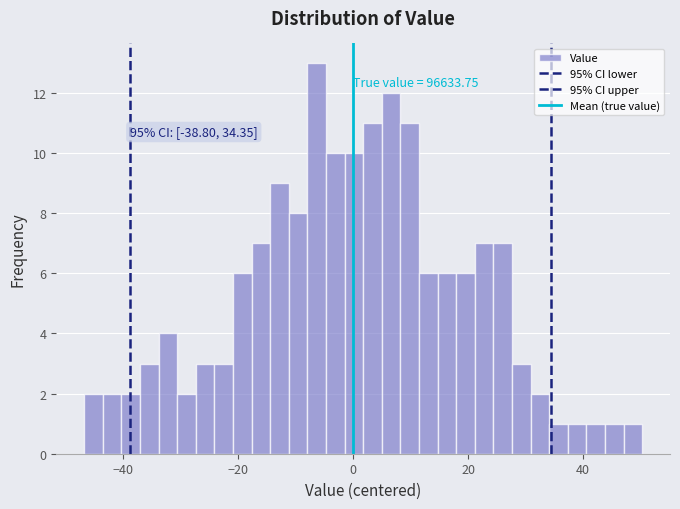

Read against the x-axis, roughly where is the centre of the tallest bar?

-6